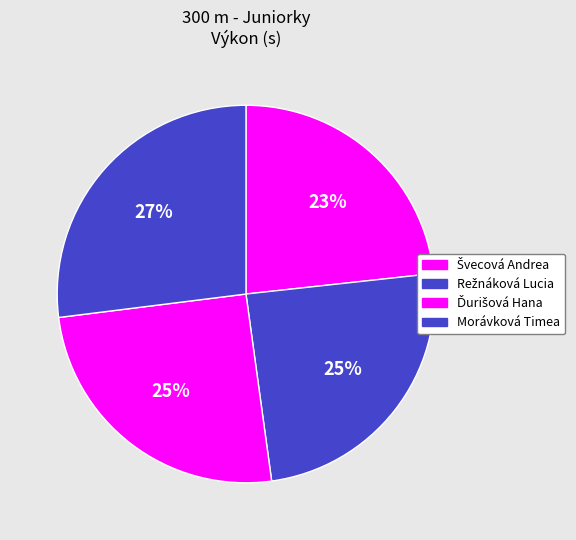

Count the number of slices in the pie.

4